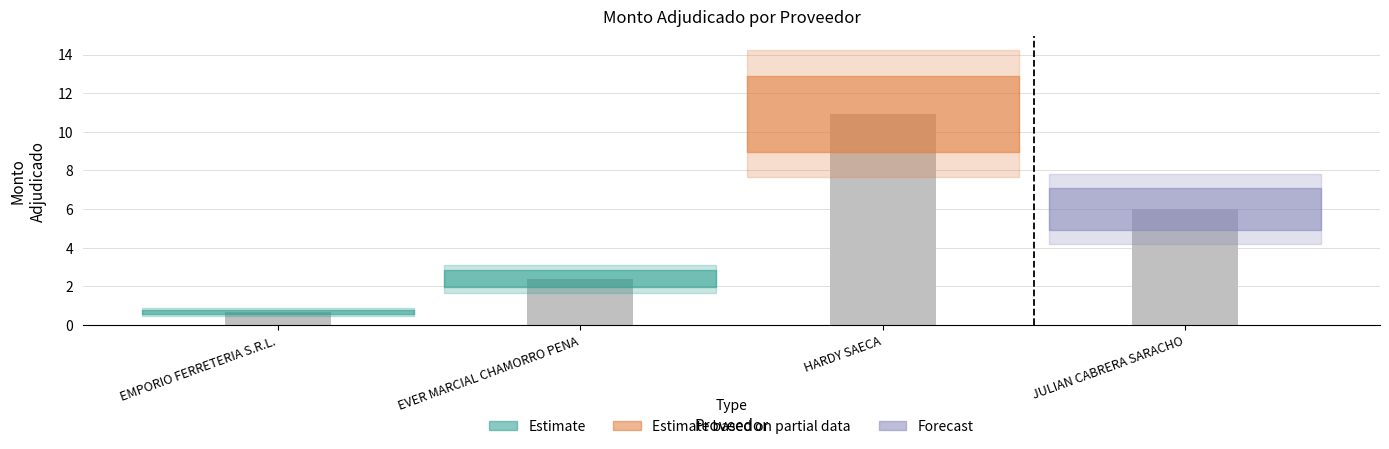

What is the sum of the values at JULIAN CABRERA SARACHO and HARDY SAECA?

16.9